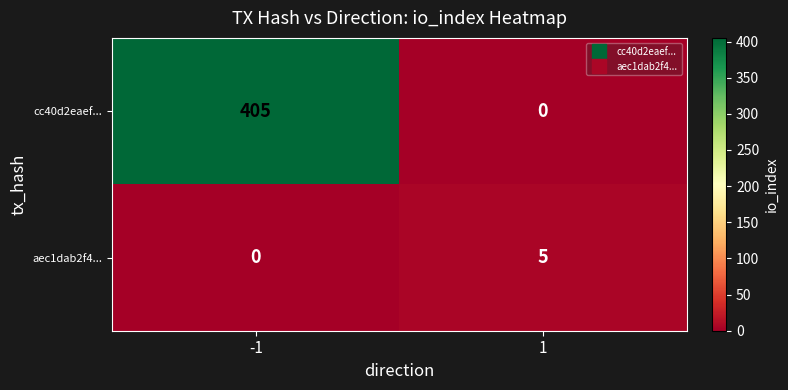

Which series has the largest total across all categories?

cc40d2eaef...